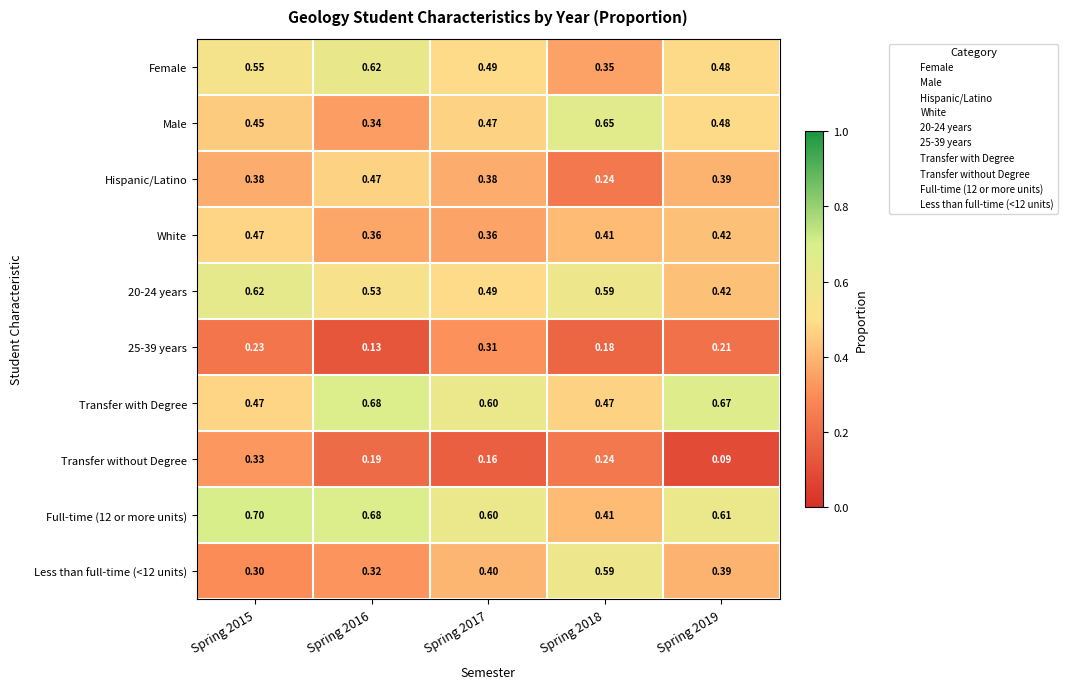

What is the greatest value displayed?

0.7